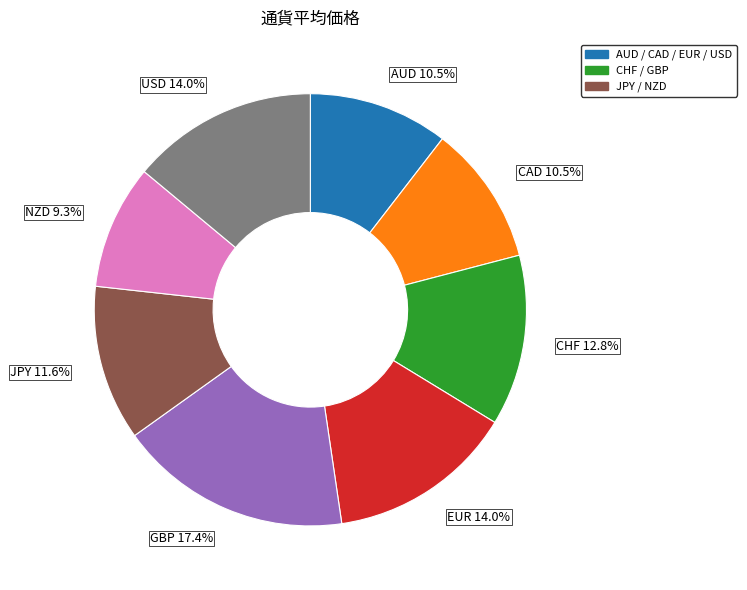

Approximately how many times larger is the value at NZD 9.3% compared to GBP 17.4%?

0.5